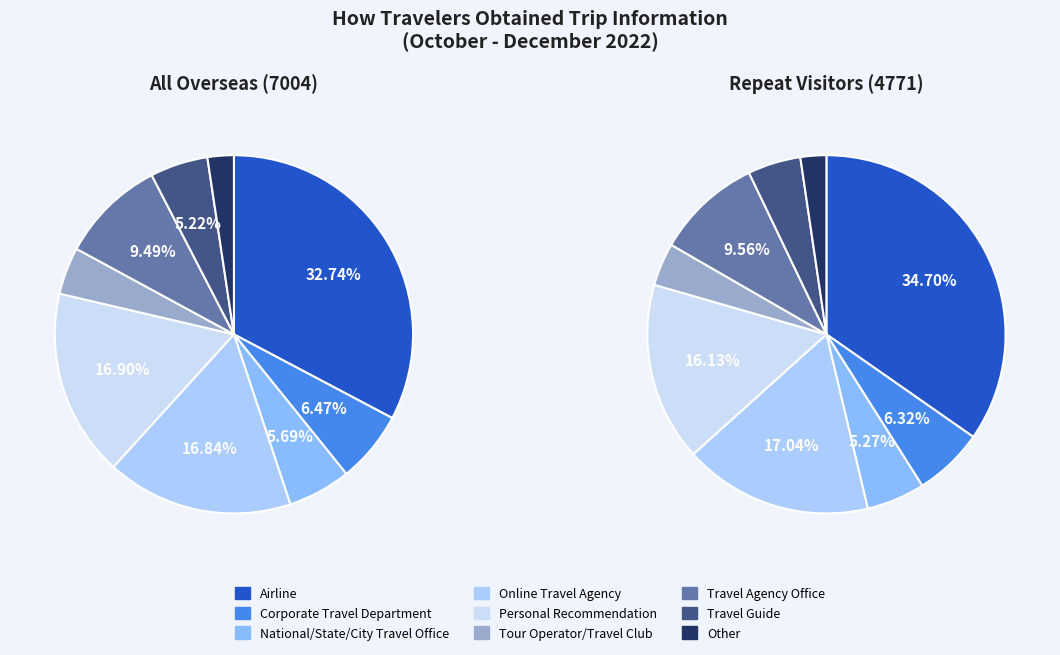

Does Personal Recommendation account for over 50% of the chart?

No